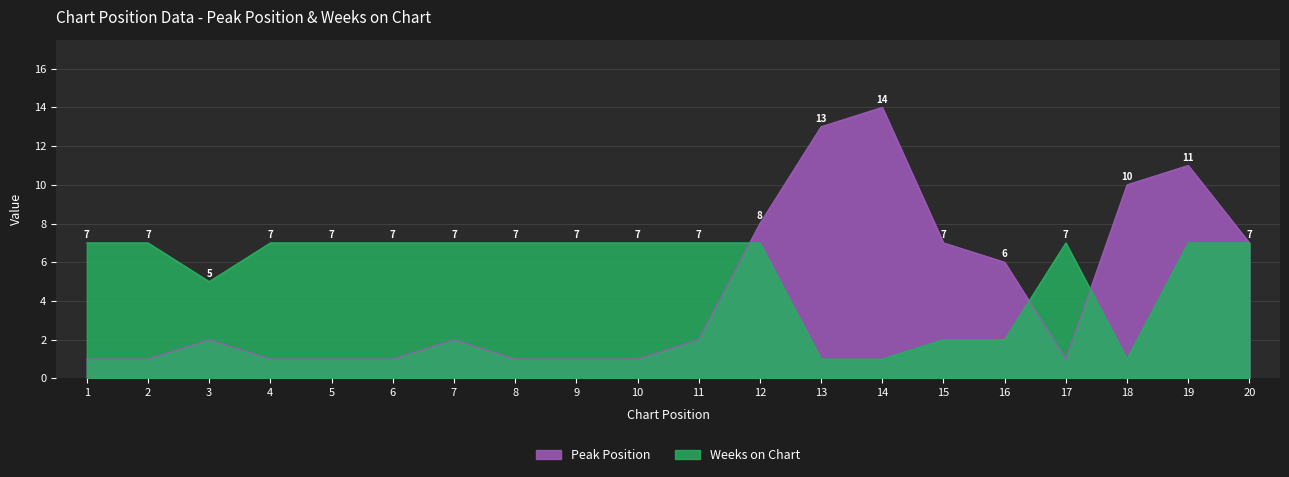

What are all the series names shown in the legend?

Peak Position, Weeks on Chart